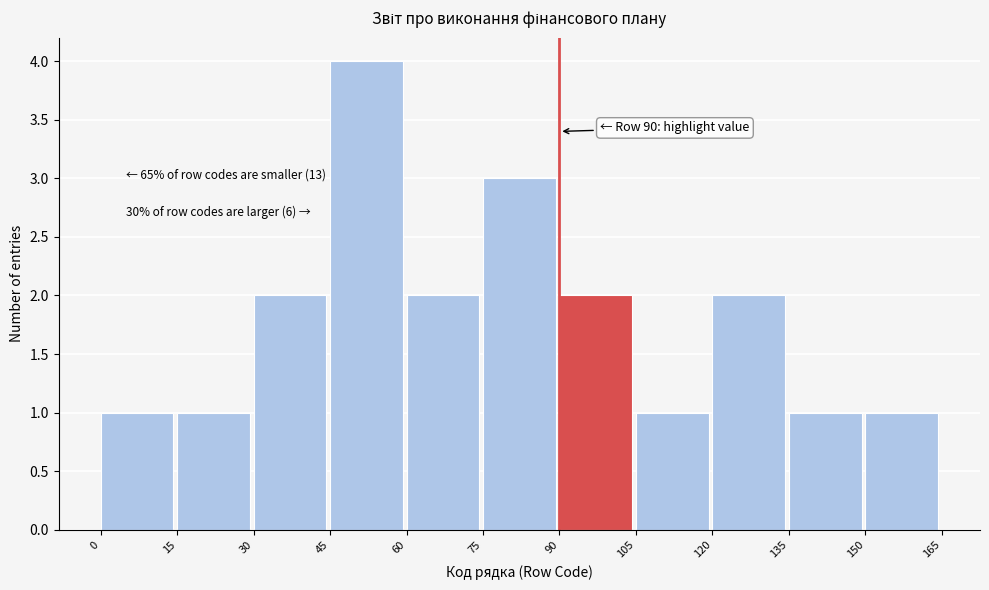

Which range on the x-axis has the tallest bar?

45 to 60